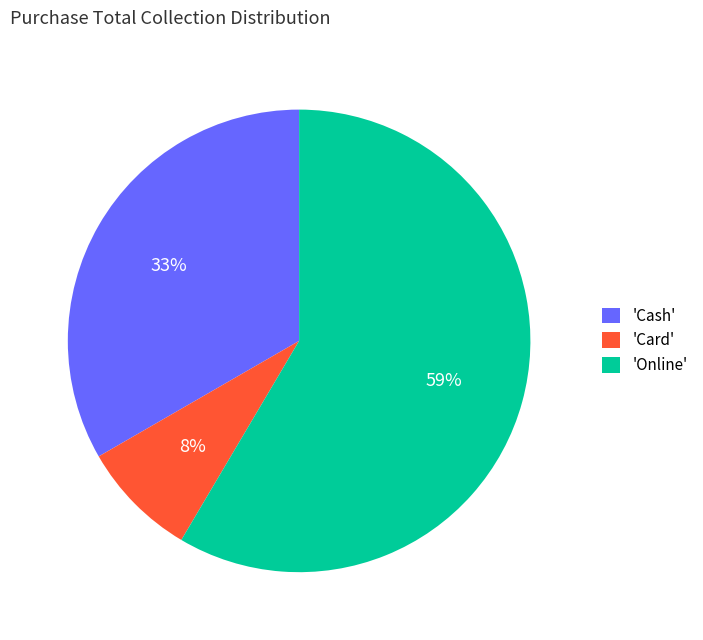

Rank the categories by value from lowest to highest.

'Card', 'Cash', 'Online'